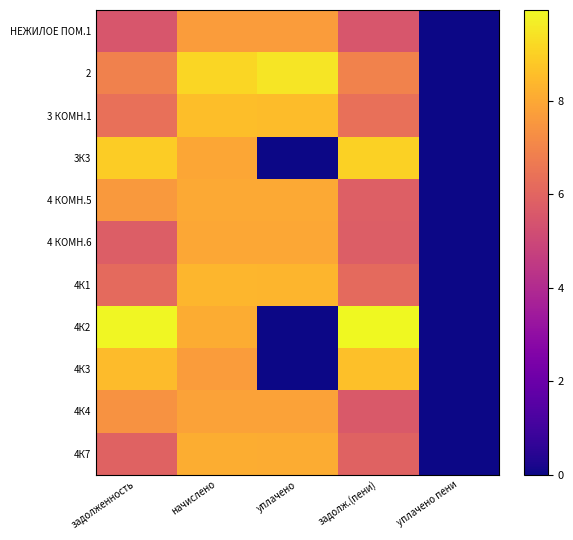

Reading left to right, list all the values displayed in this chart.

НЕЖИЛОЕ ПОМ.1: задолженность=5.5	начислено=7.7	уплачено=7.7	задолж.(пени)=5.5	уплачено пени=0.0
2: задолженность=6.9	начислено=9.2	уплачено=9.5	задолж.(пени)=7.0	уплачено пени=0.0
3 КОМН.1: задолженность=6.4	начислено=8.5	уплачено=8.5	задолж.(пени)=6.4	уплачено пени=0.0
3К3: задолженность=8.9	начислено=8.0	уплачено=0.0	задолж.(пени)=9.0	уплачено пени=0.0
4 КОМН.5: задолженность=7.6	начислено=8.0	уплачено=8.0	задолж.(пени)=5.8	уплачено пени=0.0
4 КОМН.6: задолженность=5.8	начислено=8.0	уплачено=8.0	задолж.(пени)=5.8	уплачено пени=0.0
4К1: задолженность=6.2	начислено=8.4	уплачено=8.4	задолж.(пени)=6.2	уплачено пени=0.0
4К2: задолженность=9.9	начислено=8.1	уплачено=0.0	задолж.(пени)=9.9	уплачено пени=0.0
4К3: задолженность=8.5	начислено=7.7	уплачено=0.0	задолж.(пени)=8.6	уплачено пени=0.0
4К4: задолженность=7.4	начислено=7.8	уплачено=7.8	задолж.(пени)=5.6	уплачено пени=0.0
4К7: задолженность=5.9	начислено=8.1	уплачено=8.1	задолж.(пени)=5.9	уплачено пени=0.0